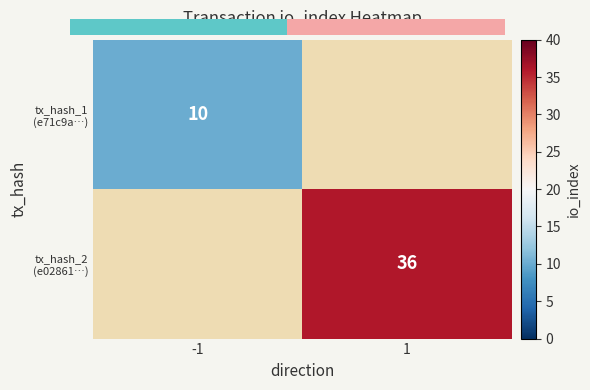

True or false: tx_hash_2 (e02861…) has a value of 36.0 at 1.

True